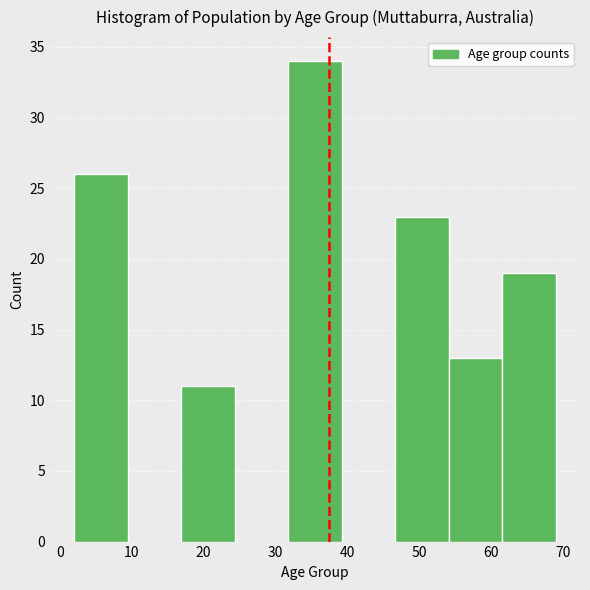

Reading left to right, list every bar in this chart as the range it spans on the x-axis followed by its height. Neither the bar edges nor the heights are printed on the chart, so give them approximately, as read against the axes.

2 to 9: 26
9 to 17: 0
17 to 24: 11
24 to 32: 0
32 to 39: 34
39 to 47: 0
47 to 54: 23
54 to 62: 13
62 to 69: 19